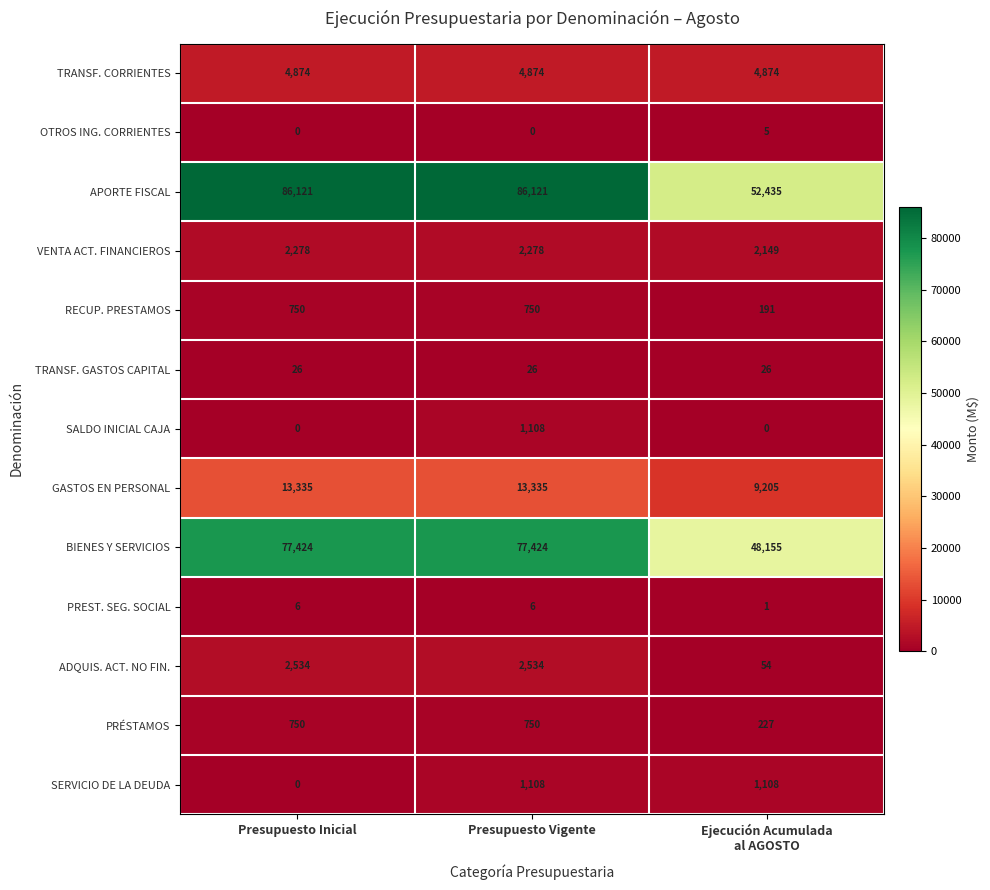

At which category is the sum across all series the highest?

Presupuesto Vigente